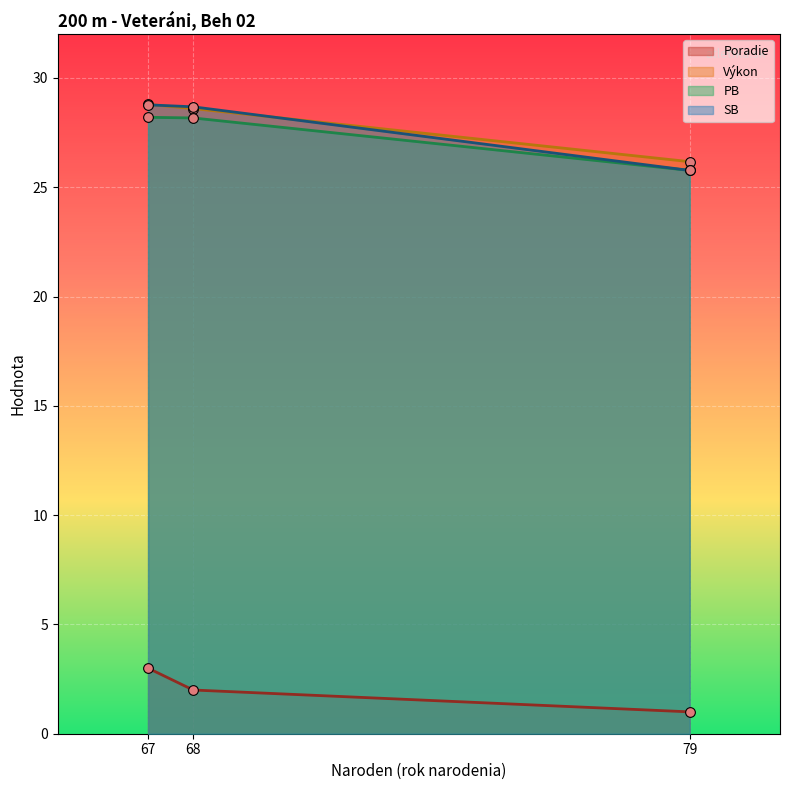

Reading left to right, extract all data points from this chart.

Poradie: 79=1.0	68=2.0	67=3.0
Výkon: 79=26.2	68=28.6	67=28.8
PB: 79=25.8	68=28.2	67=28.2
SB: 79=25.8	68=28.7	67=28.8